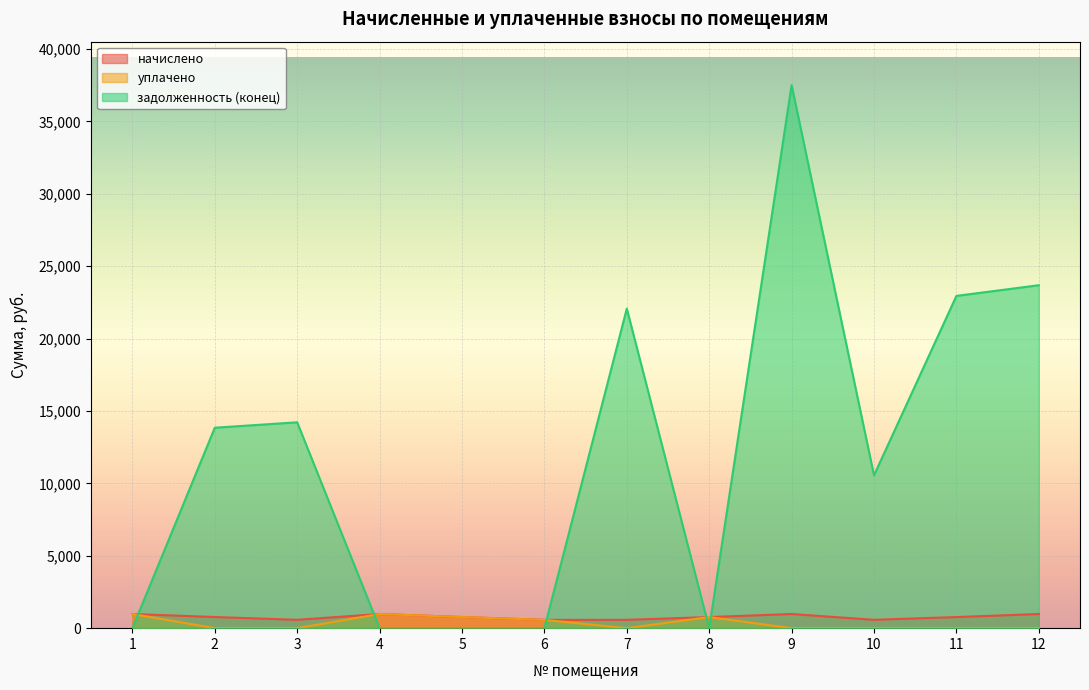

The value of начислено at 4 is 203.8. True or false?

False